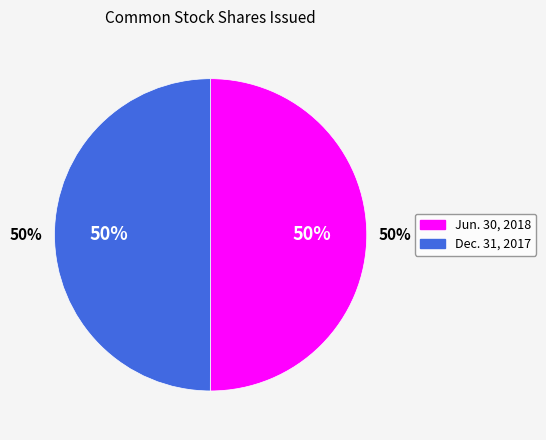

True or false: Common stock, shares issued (Dec. 31, 2017) accounts for 40% of the total.

False